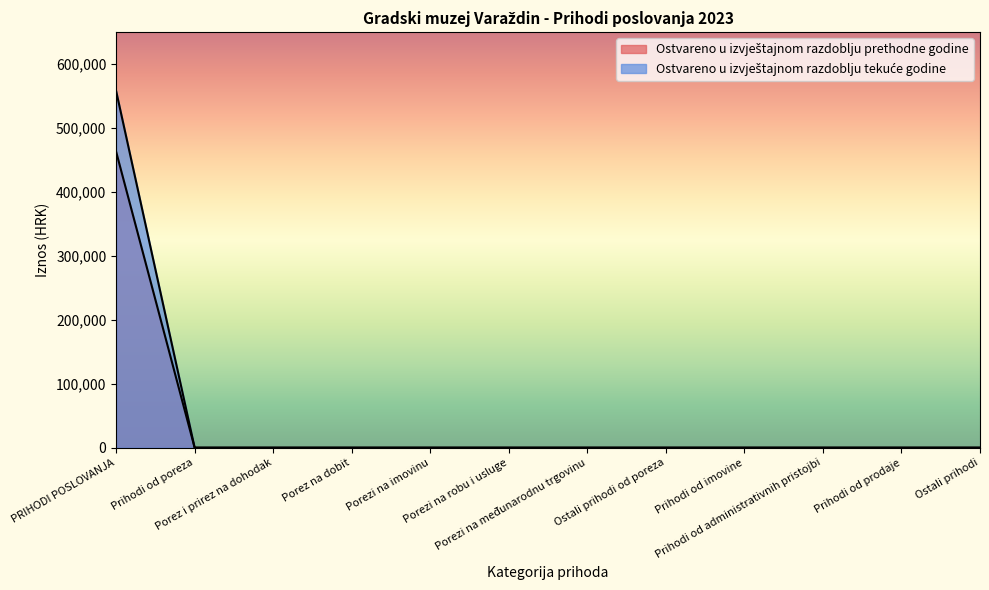

Does the chart display data point markers on the line(s)?

No